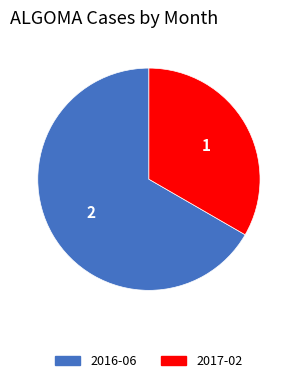

Approximately how many times larger is the value at 2016-06 compared to 2017-02?

2.0